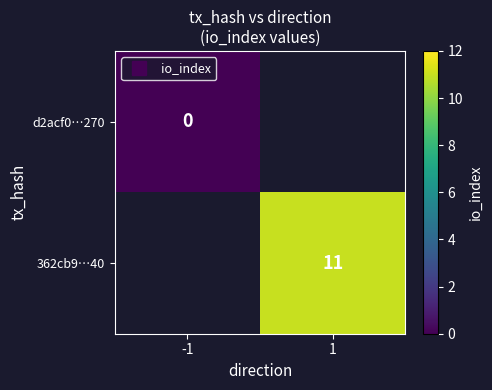

List the series in order of their peak value, highest first.

d2acf0…270, 362cb9…40